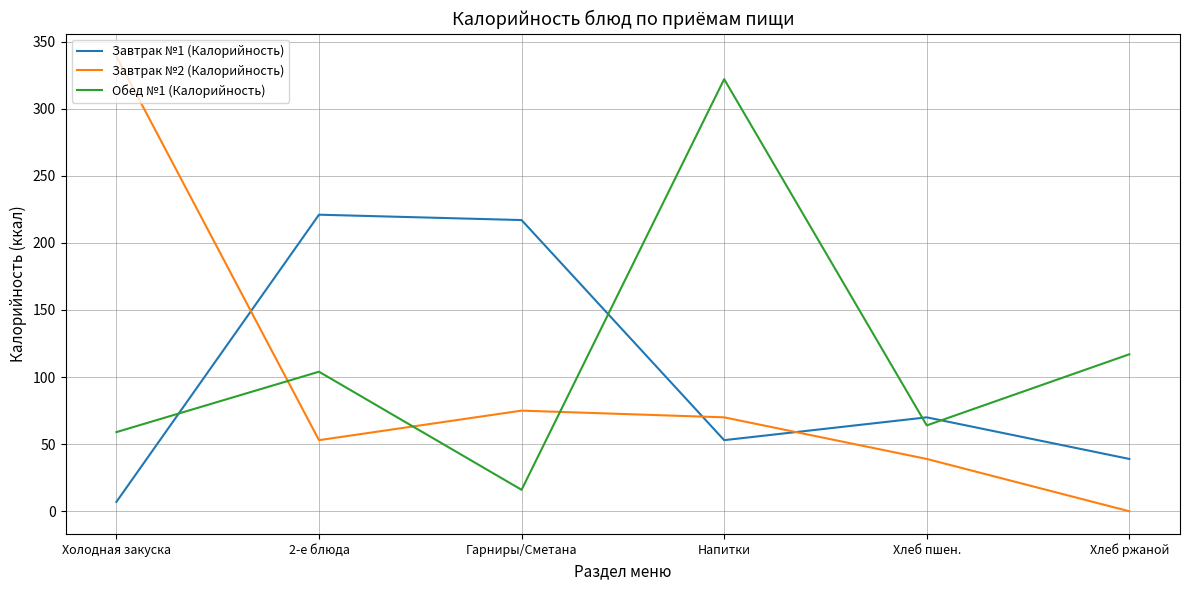

The value of Завтрак №2 (Калорийность) at Гарниры/Сметана is 75. True or false?

True